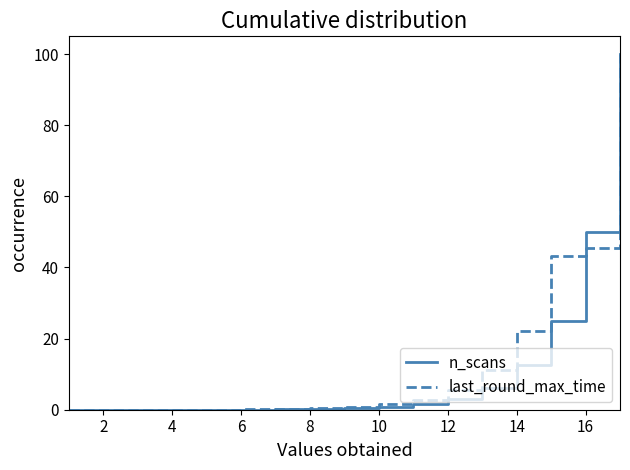

What is the maximum value shown in the chart?

100.0